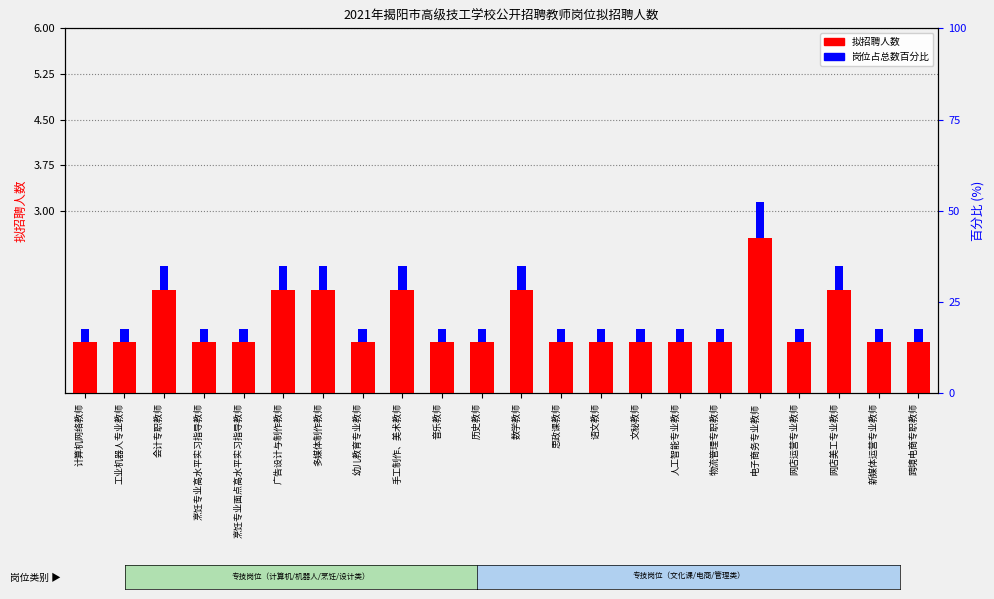

What is the smallest value displayed?

0.8